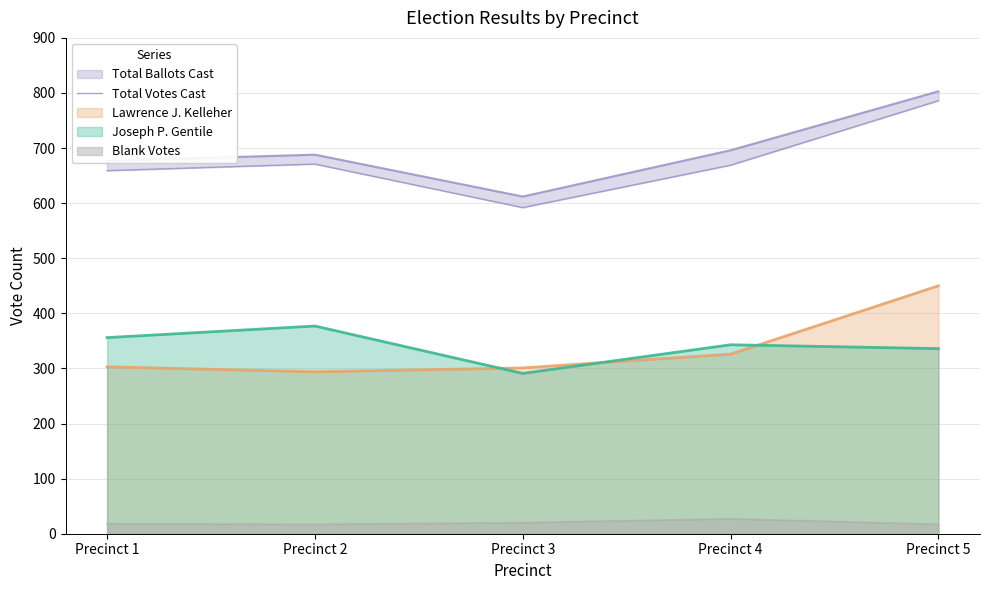

What is the sum of all values?

3377